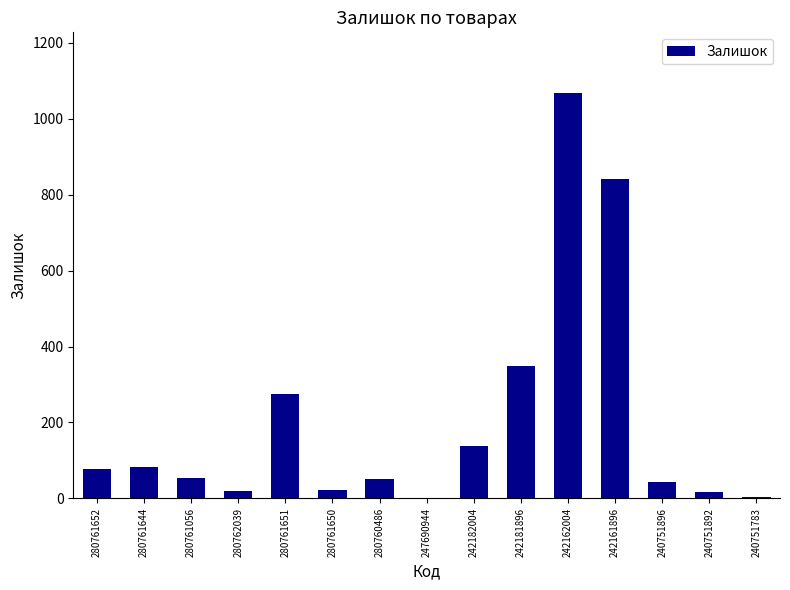

What is the change in value from 280761651 to 280761650?

-255